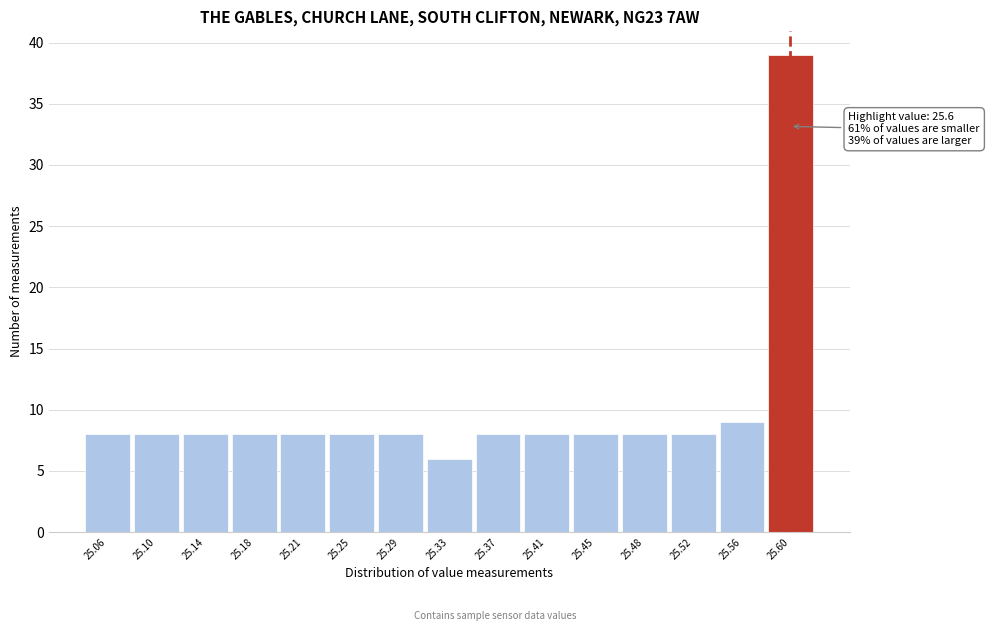

Which range on the x-axis has the tallest bar?

25.580 to 25.620